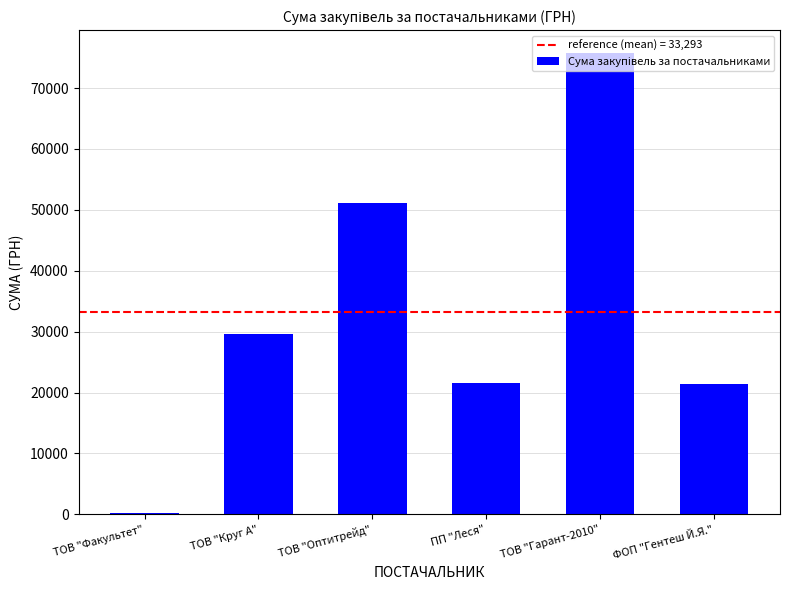

How many values exceed 29680?

3